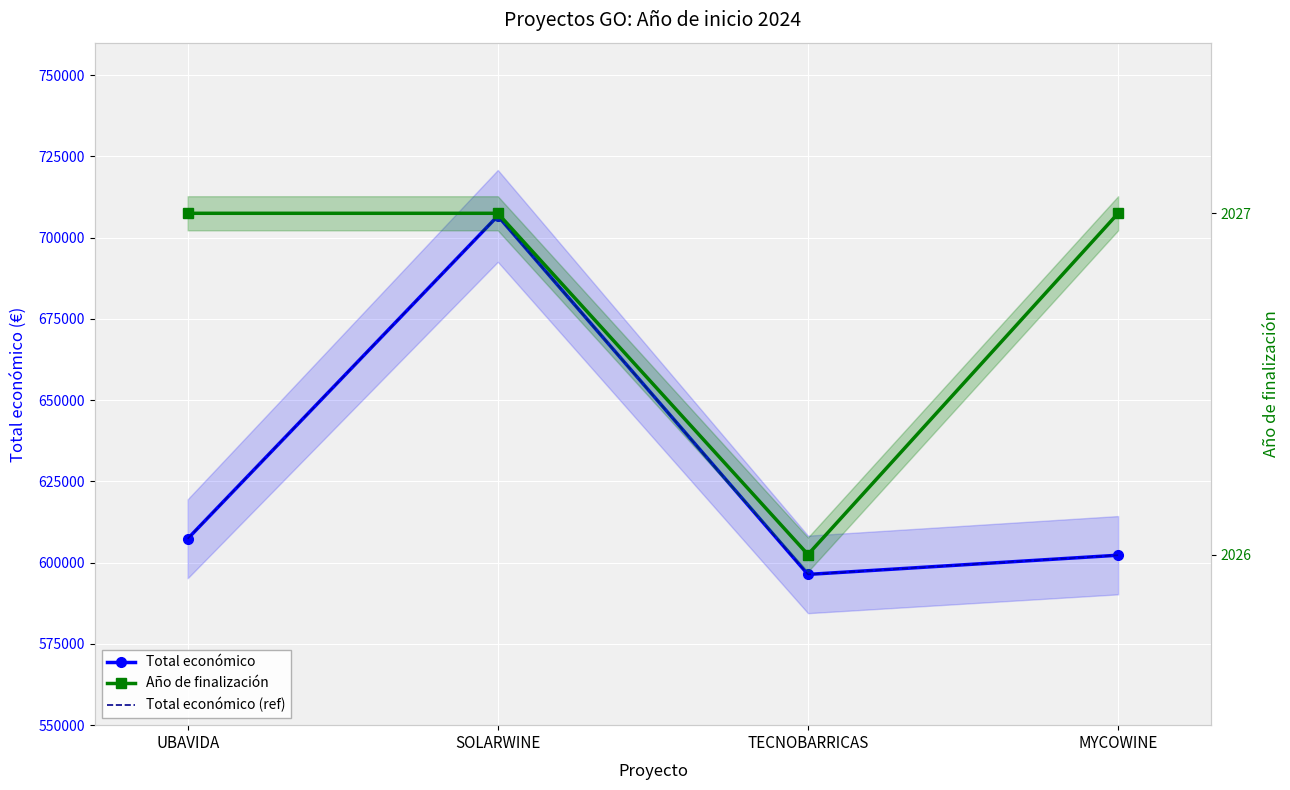

The value of Total económico at SOLARWINE is 706697.0. True or false?

True